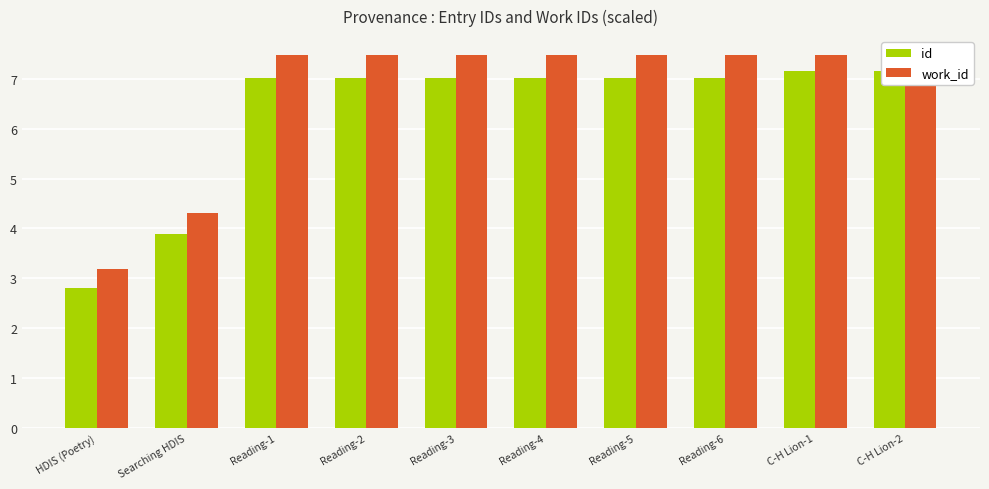

How many data points in work_id are above 7?

8